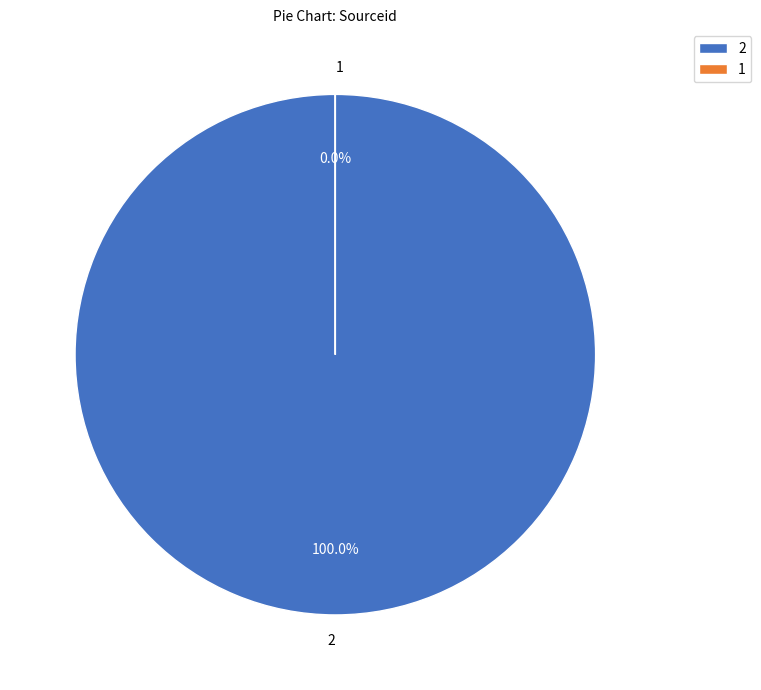

Does any single category account for the majority?

Yes